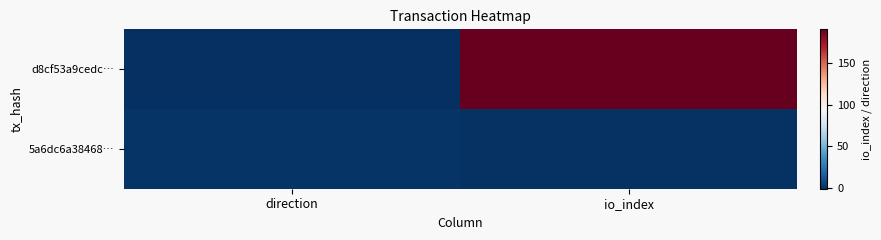

Reading left to right, what are all the values shown in this chart?

d8cf53a9cedc…: direction=-1	io_index=191
5a6dc6a38468…: direction=1	io_index=0